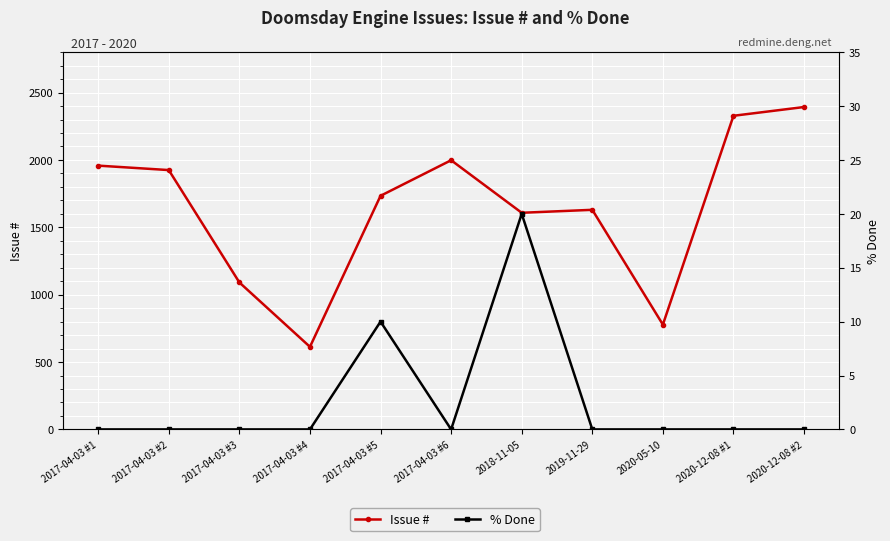

How many values in the Issue # series are below 1734?

5